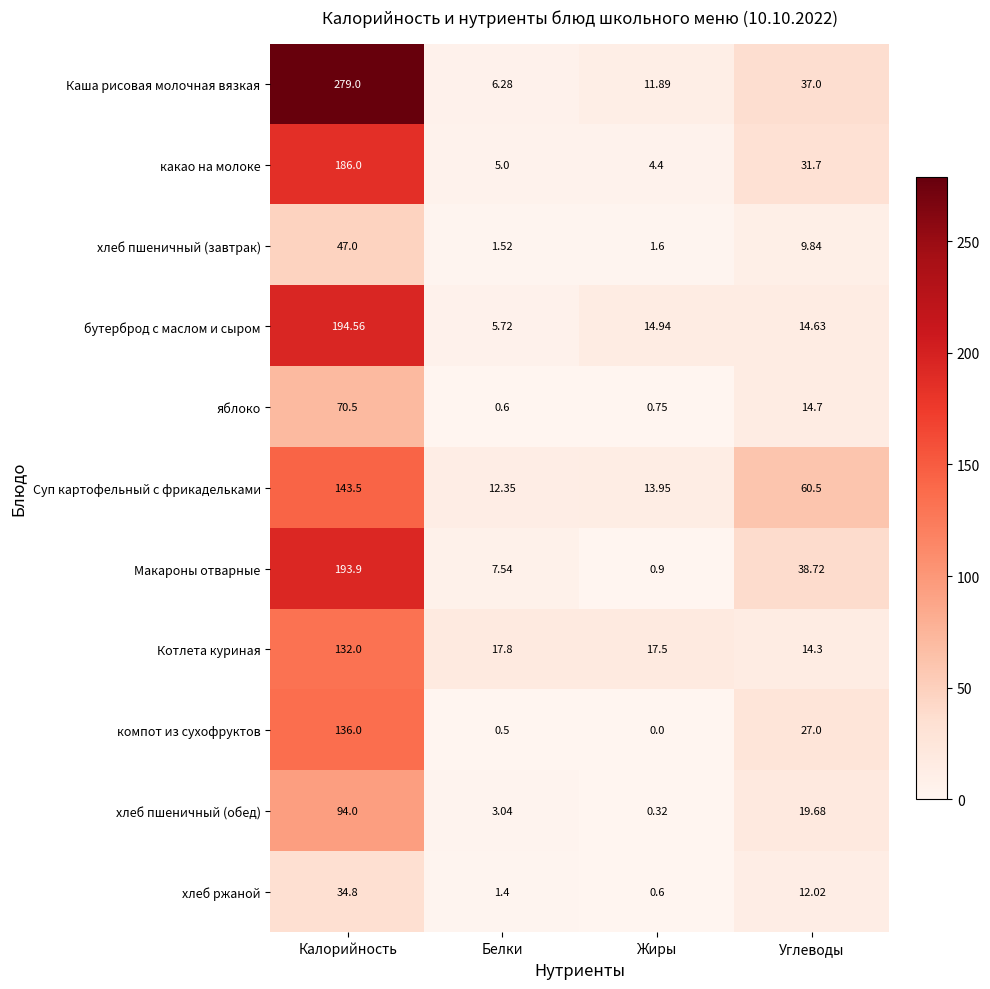

Which series changed the most between Белки and Жиры?

бутерброд с маслом и сыром